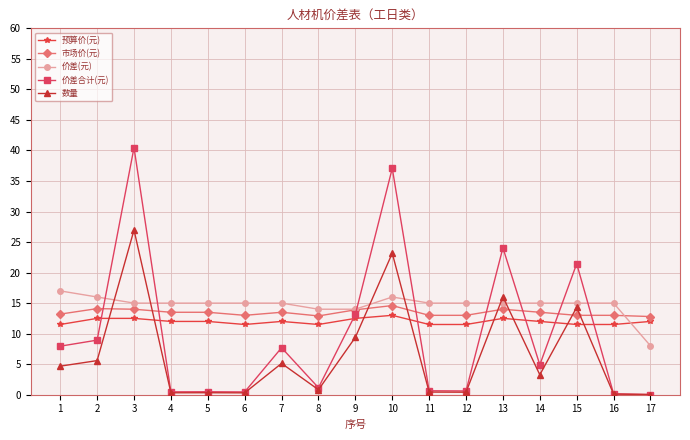

At which label is 价差合计(元) closest to 20?

15